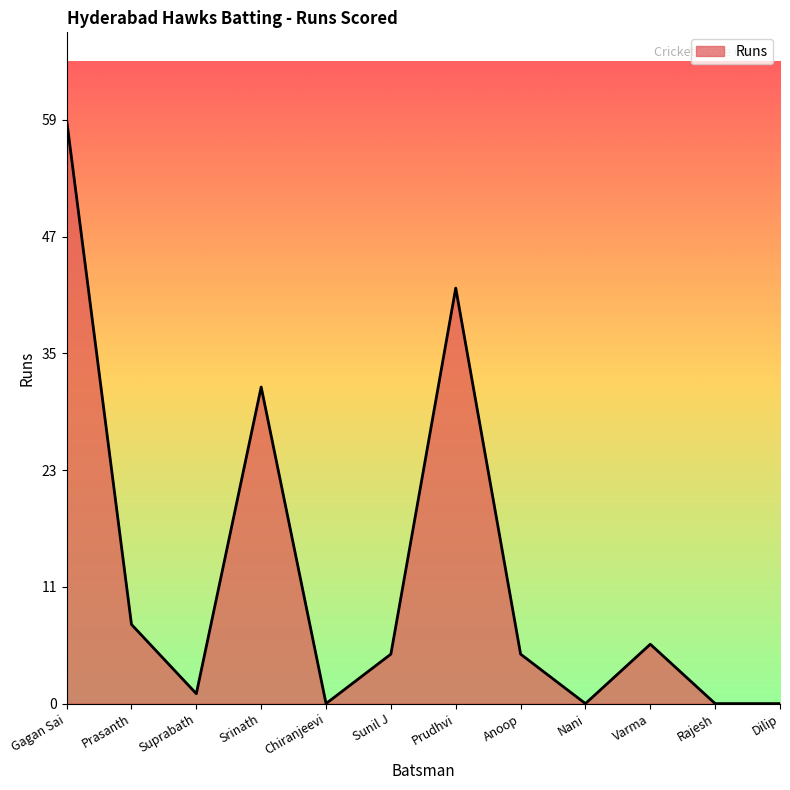

What is the difference between the second highest and minimum values?

42